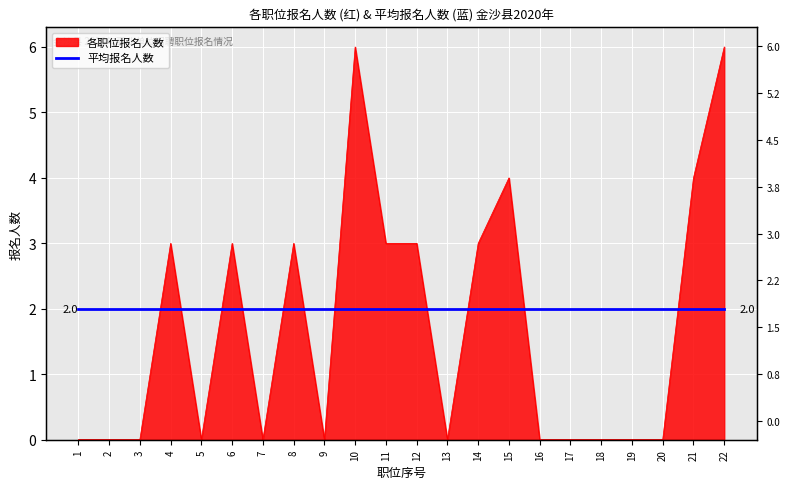

What value does the data have at 15?

4